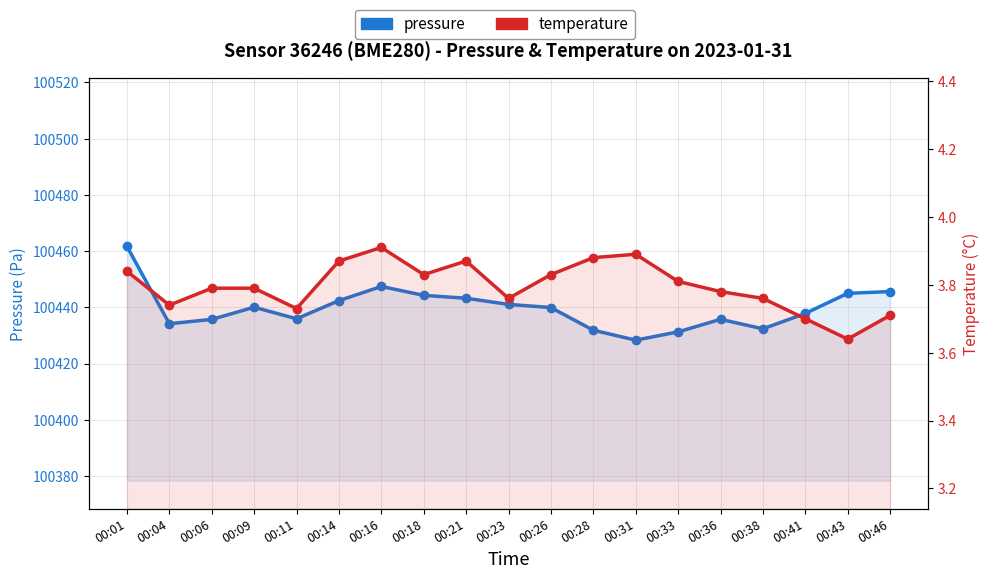

Rank the series by their average value, from highest to lowest.

pressure, temperature